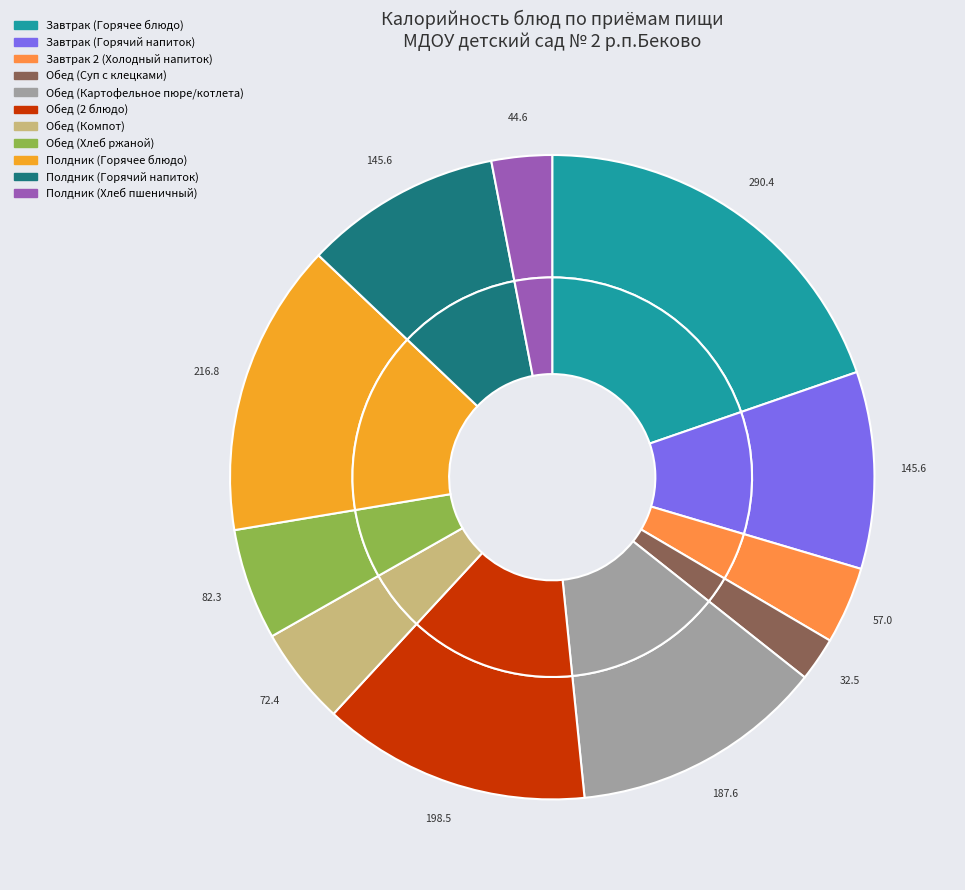

The Обед (2 блюдо) slice represents 1% of the pie. True or false?

False